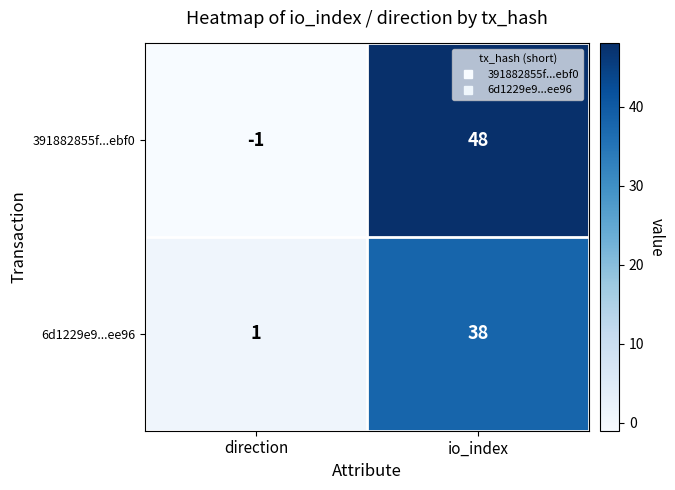

How many distinct data groups are displayed?

2